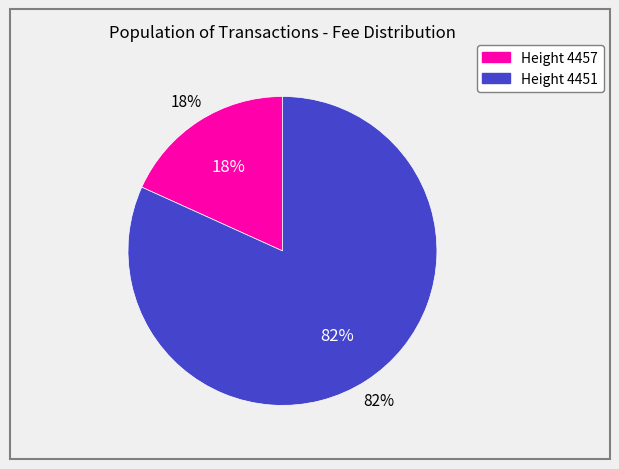

How many slices are in this pie chart?

2